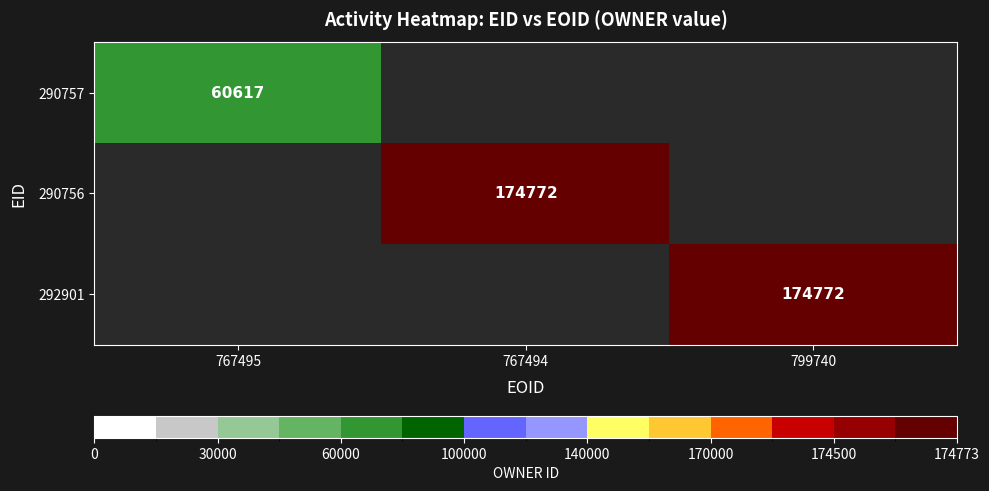

Is it true that 290757 equals 91275 at 767495?

False